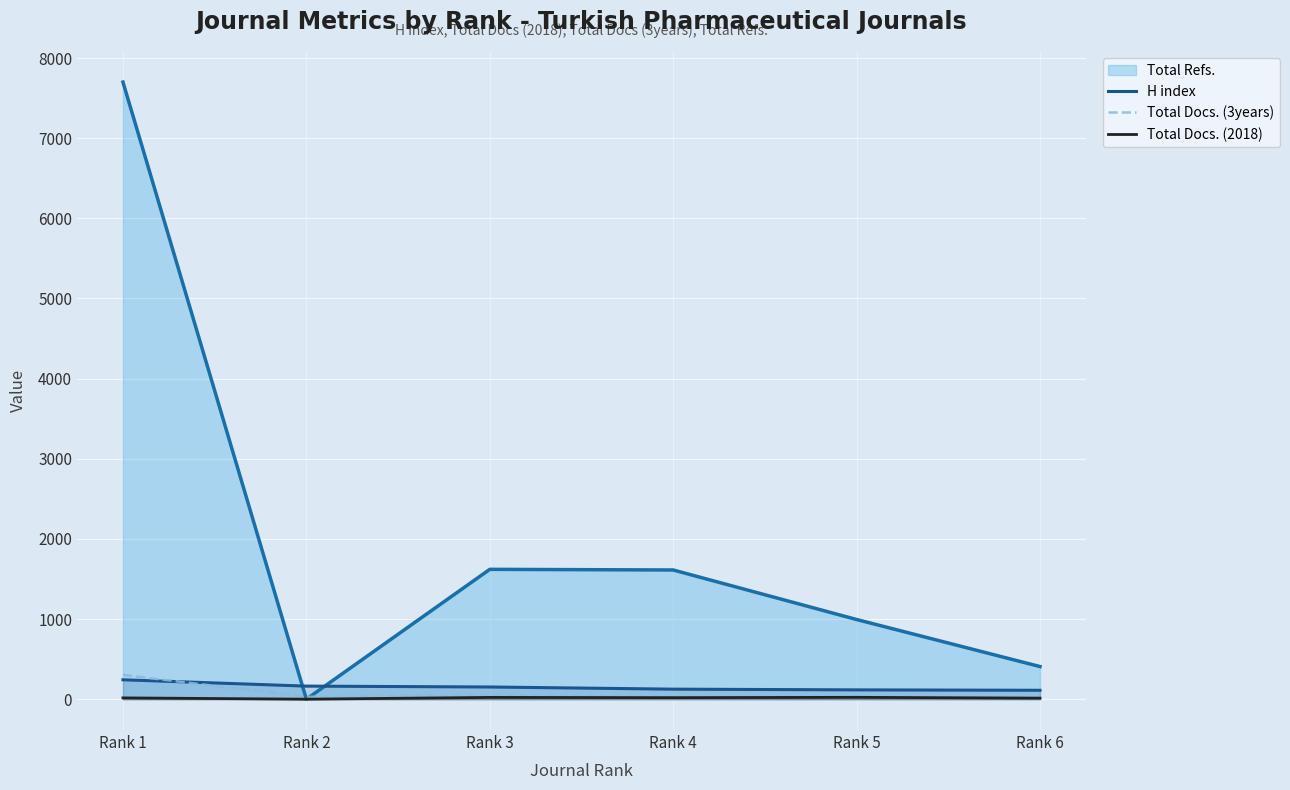

How many data points in Total Docs. (3years) are less than 32?

3